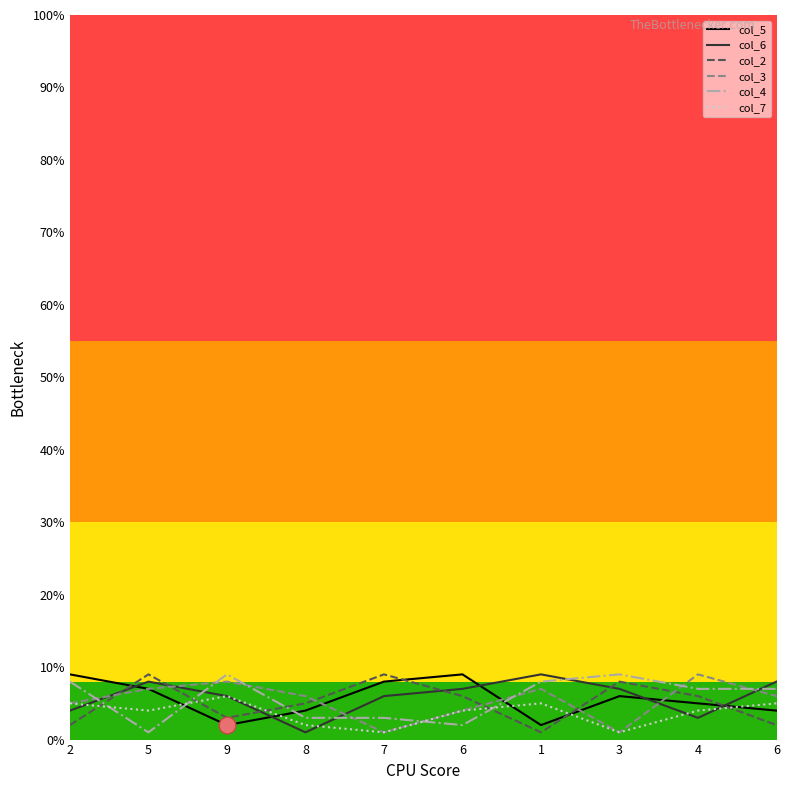

Which category has the lowest value in the col_3 series?

7